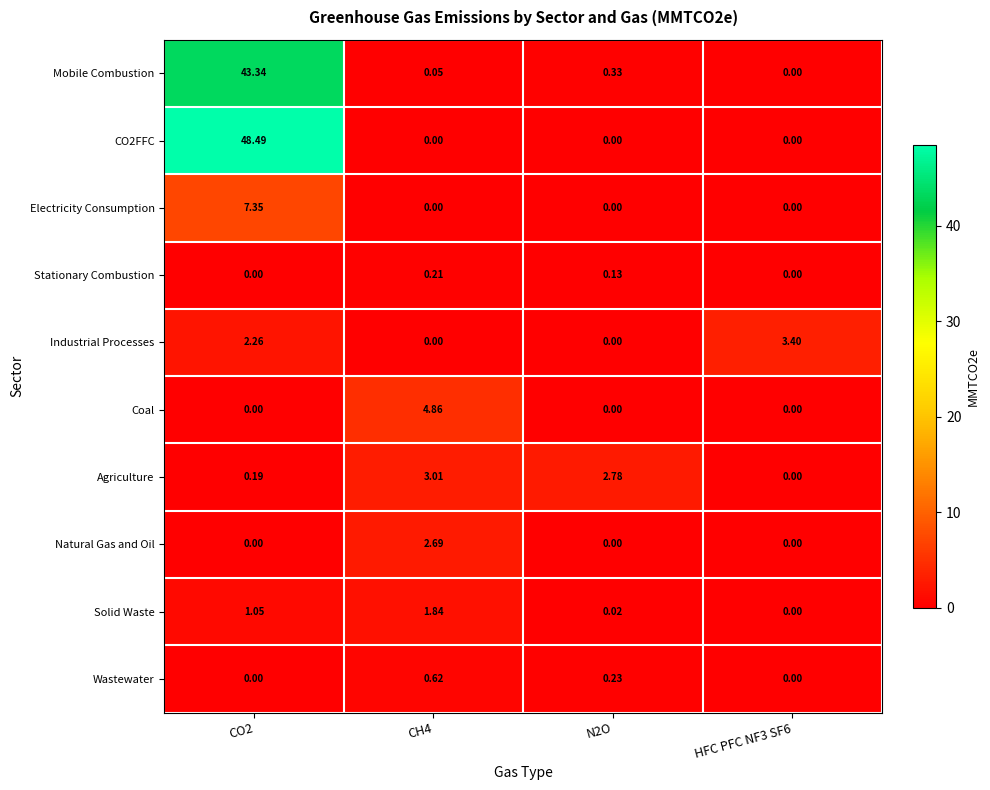

At how many categories does at least one series exceed 30?

1